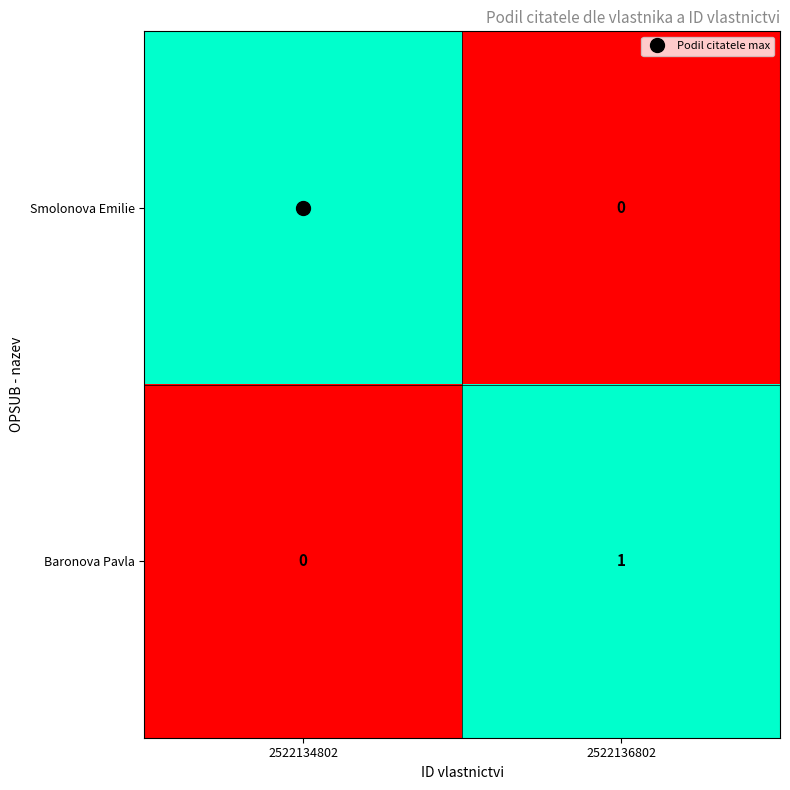

Is it true that Baronova Pavla equals 0 at 2522134802?

True